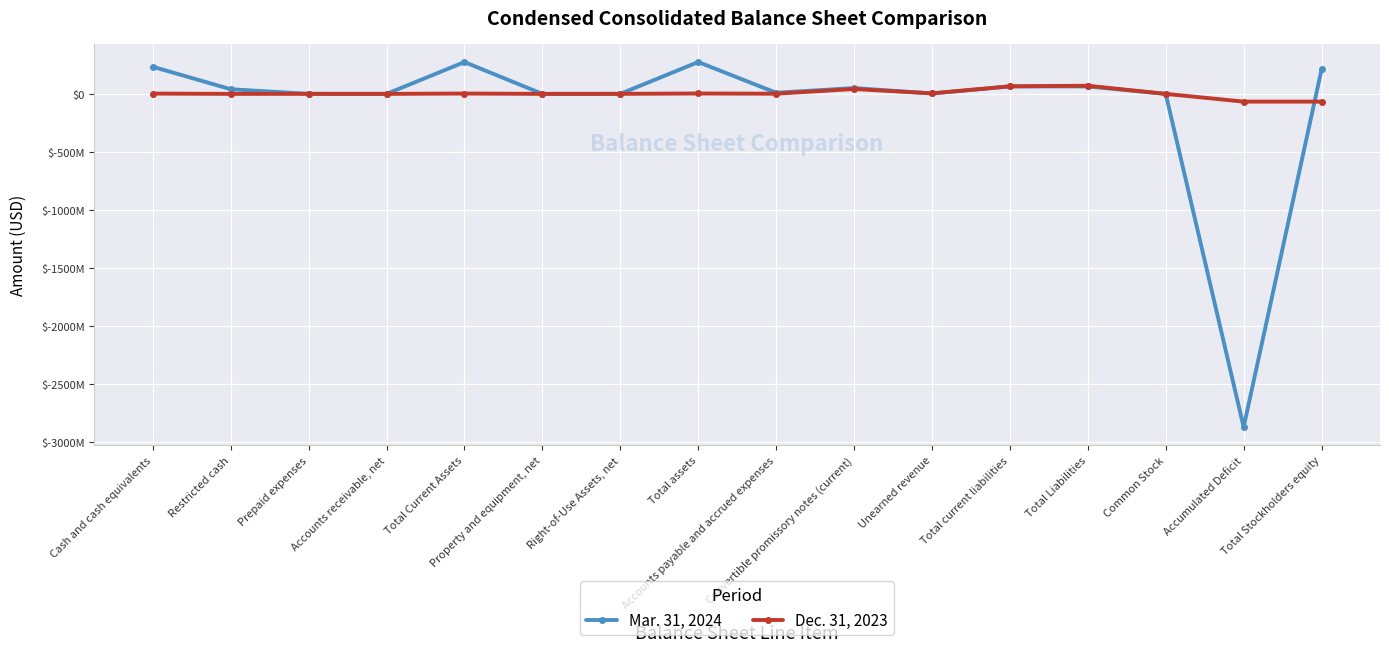

Is this an area chart (filled region under the line)?

No